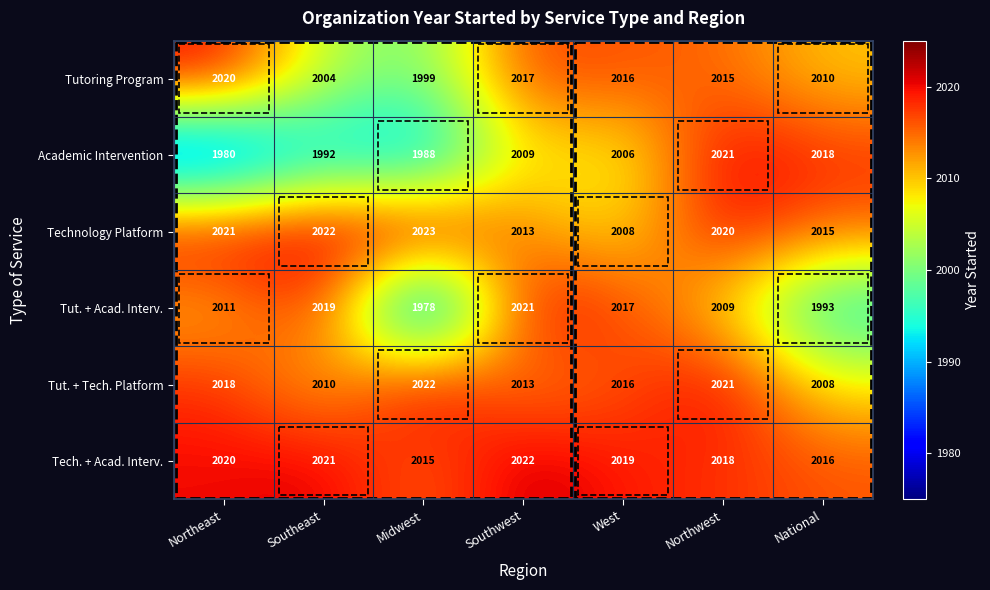

Rank the series at National from highest to lowest value.

Academic Intervention, Tech. + Acad. Interv., Technology Platform, Tutoring Program, Tut. + Tech. Platform, Tut. + Acad. Interv.